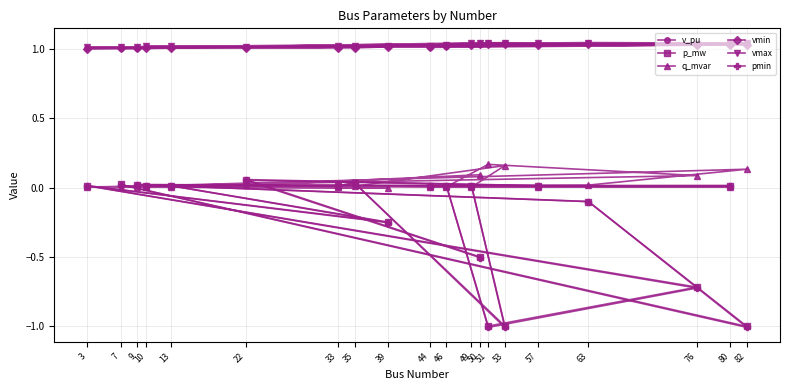

At which label is q_mvar closest to 0?

39